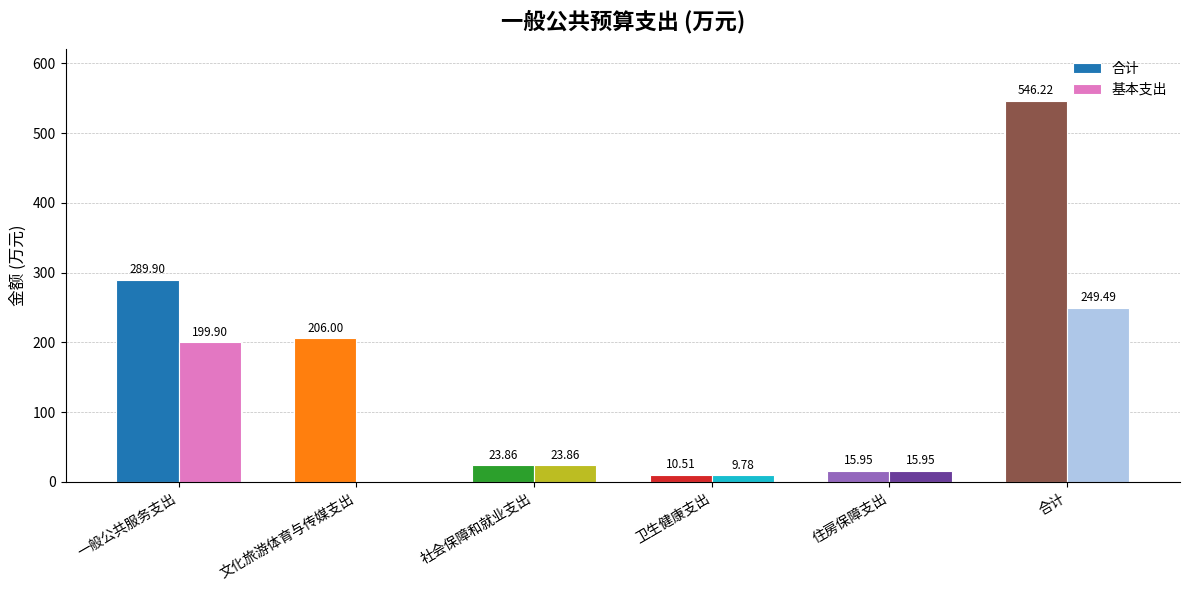

What is the greatest value displayed?

546.2